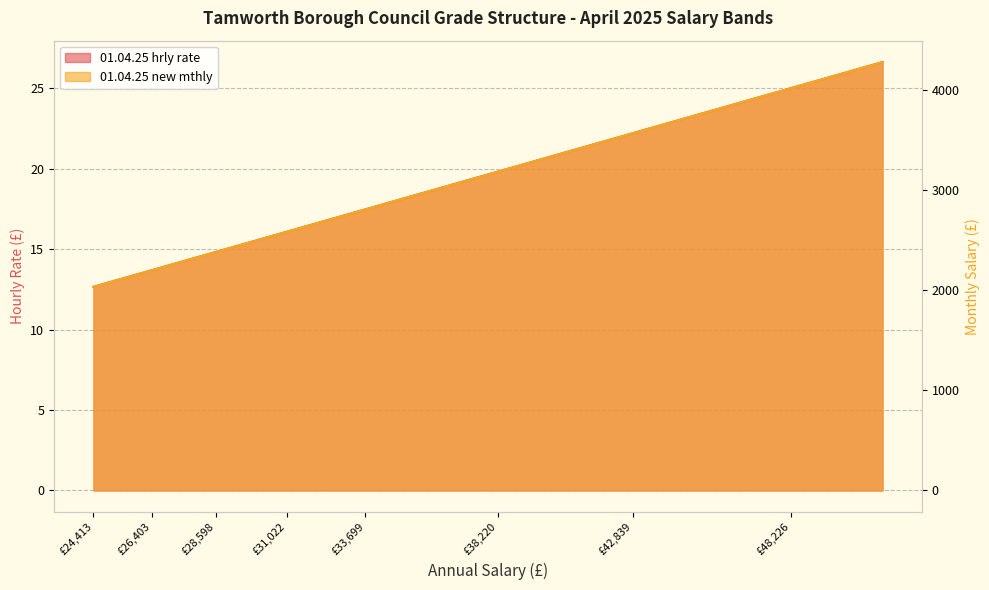

Which category has the lowest value in the 01.04.25 hrly rate series?

£24,413